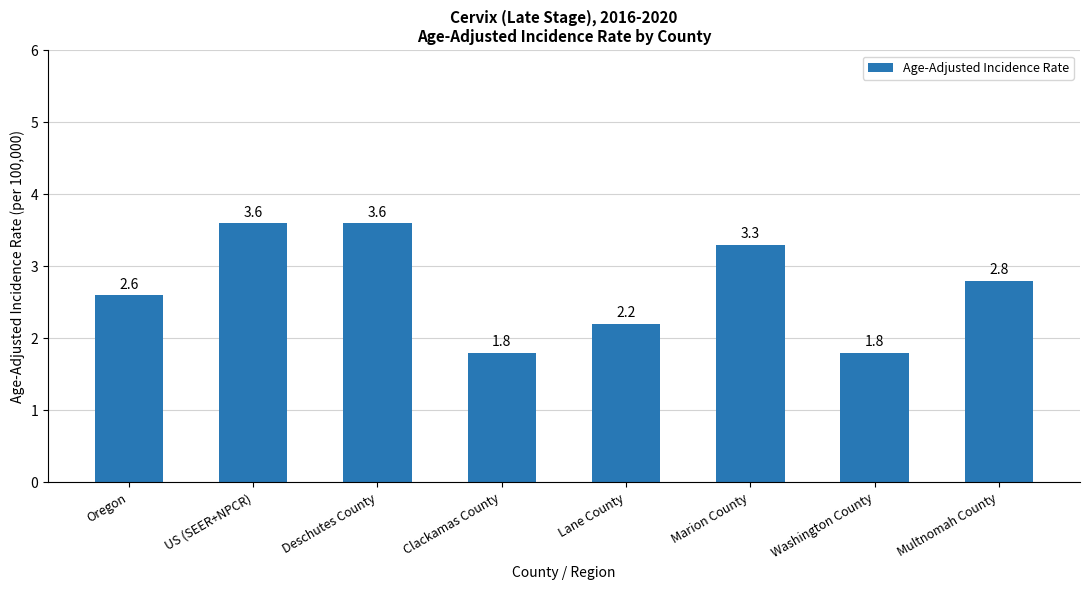

What is the value of the 2nd bar from the left?

3.6